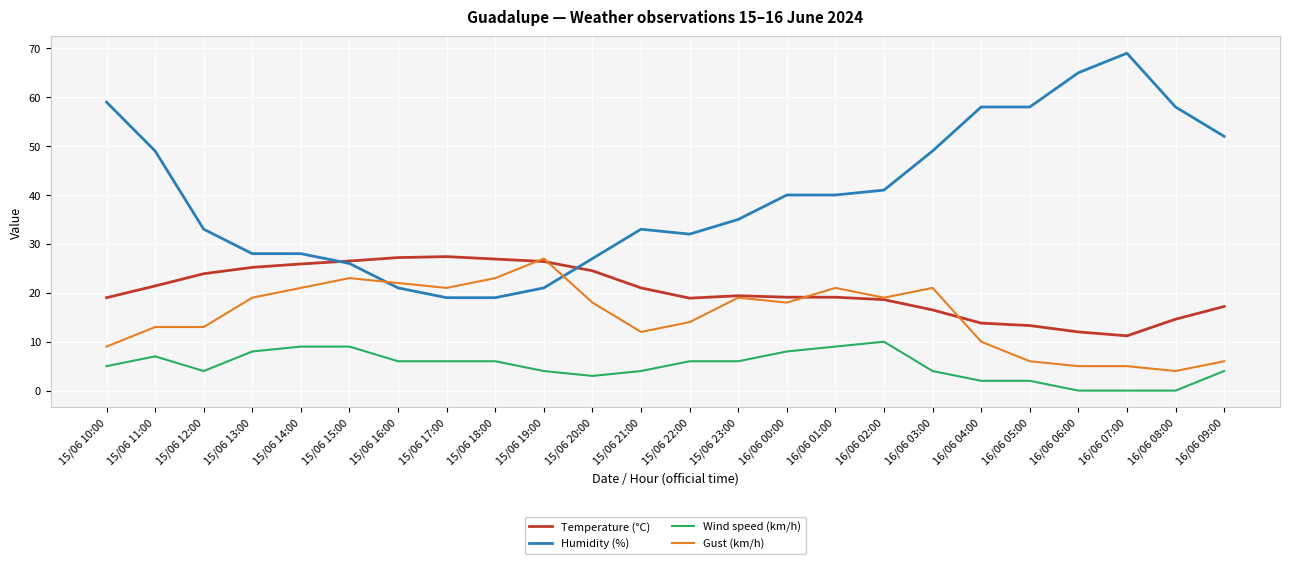

What is the difference between the maximum and minimum values in the Humidity (%) series?

50.0